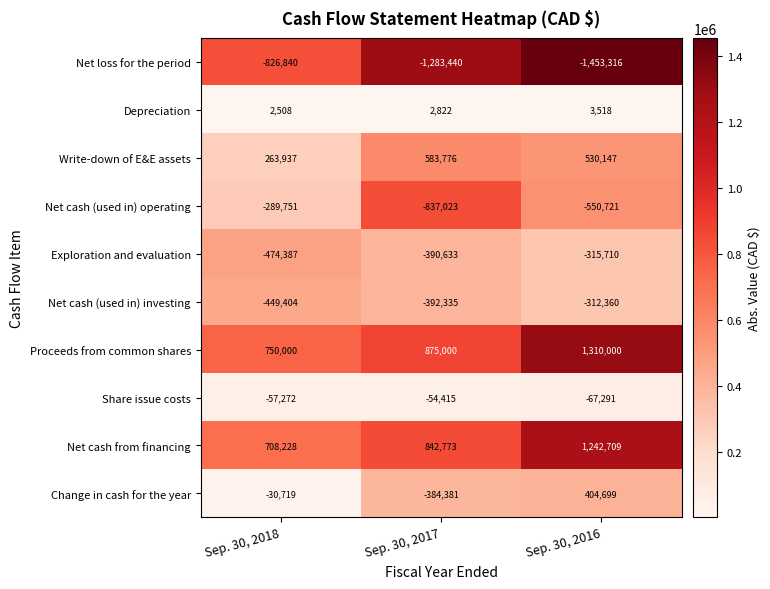

Reading left to right, list all the values displayed in this chart.

Net loss for the period: Sep. 30, 2018=-826840	Sep. 30, 2017=-1283440	Sep. 30, 2016=-1453316
Depreciation: Sep. 30, 2018=2508	Sep. 30, 2017=2822	Sep. 30, 2016=3518
Write-down of E&E assets: Sep. 30, 2018=263937	Sep. 30, 2017=583776	Sep. 30, 2016=530147
Net cash (used in) operating: Sep. 30, 2018=-289751	Sep. 30, 2017=-837023	Sep. 30, 2016=-550721
Exploration and evaluation: Sep. 30, 2018=-474387	Sep. 30, 2017=-390633	Sep. 30, 2016=-315710
Net cash (used in) investing: Sep. 30, 2018=-449404	Sep. 30, 2017=-392335	Sep. 30, 2016=-312360
Proceeds from common shares: Sep. 30, 2018=750000	Sep. 30, 2017=875000	Sep. 30, 2016=1310000
Share issue costs: Sep. 30, 2018=-57272	Sep. 30, 2017=-54415	Sep. 30, 2016=-67291
Net cash from financing: Sep. 30, 2018=708228	Sep. 30, 2017=842773	Sep. 30, 2016=1242709
Change in cash for the year: Sep. 30, 2018=-30719	Sep. 30, 2017=-384381	Sep. 30, 2016=404699